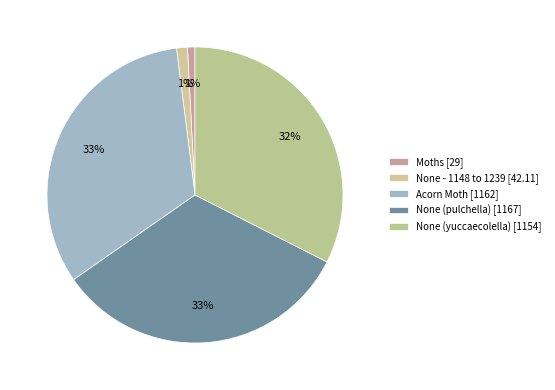

True or false: None (pulchella) accounts for 33% of the total.

True